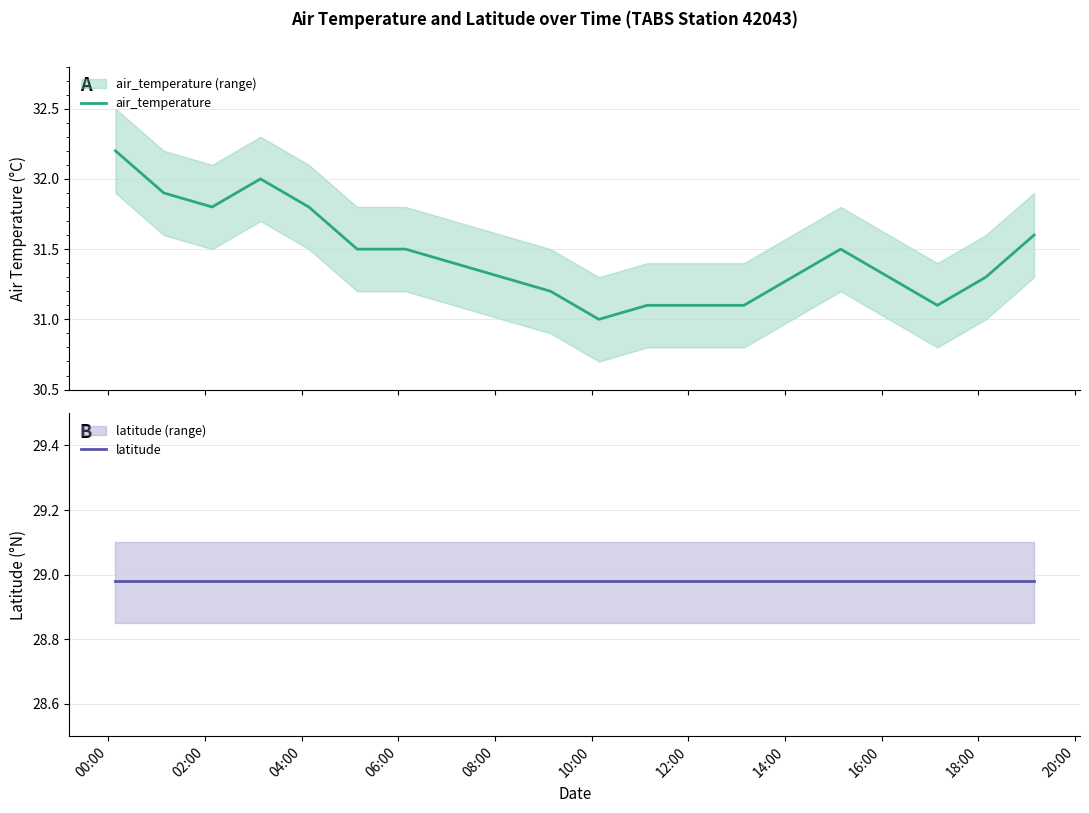

How many lines are shown in the chart?

2